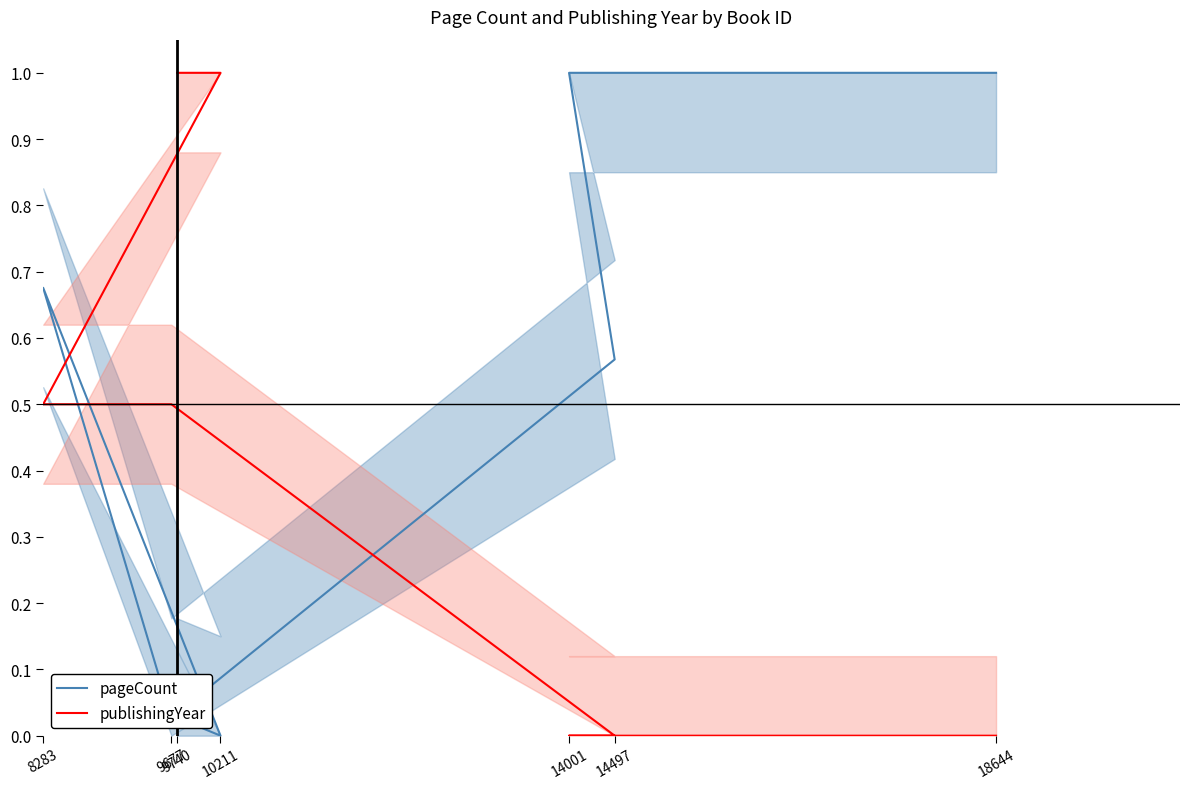

What is the difference between the second highest and minimum values in the publishingYear series?

1.0